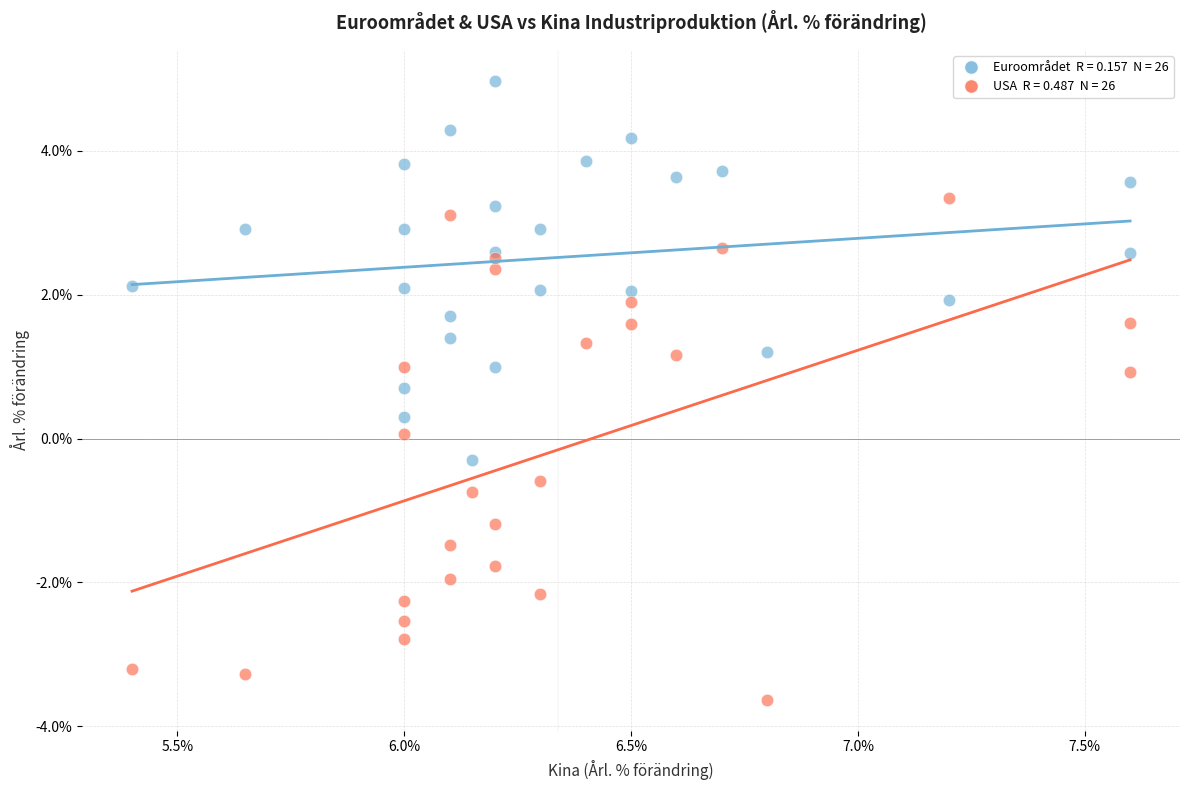

Across all data points, what is the range of Y values (max minus min)?

8.6